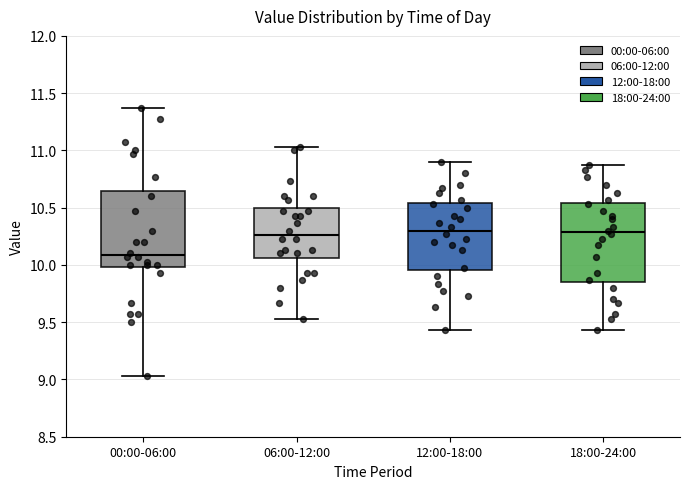

Which box's median line is the lowest?

00:00-06:00